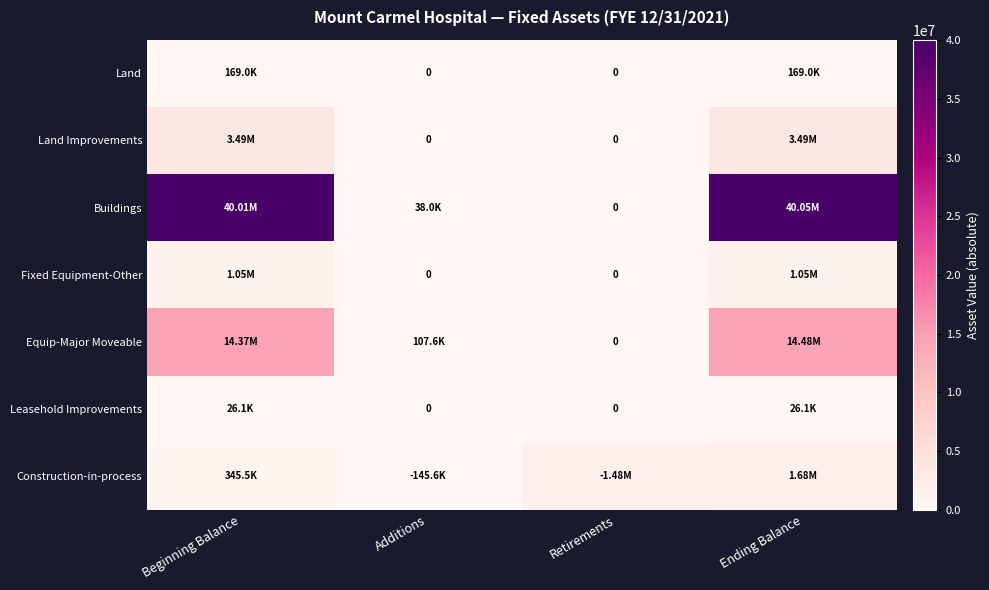

What is the difference between the maximum and minimum values in the Leasehold Improvements series?

26133.9